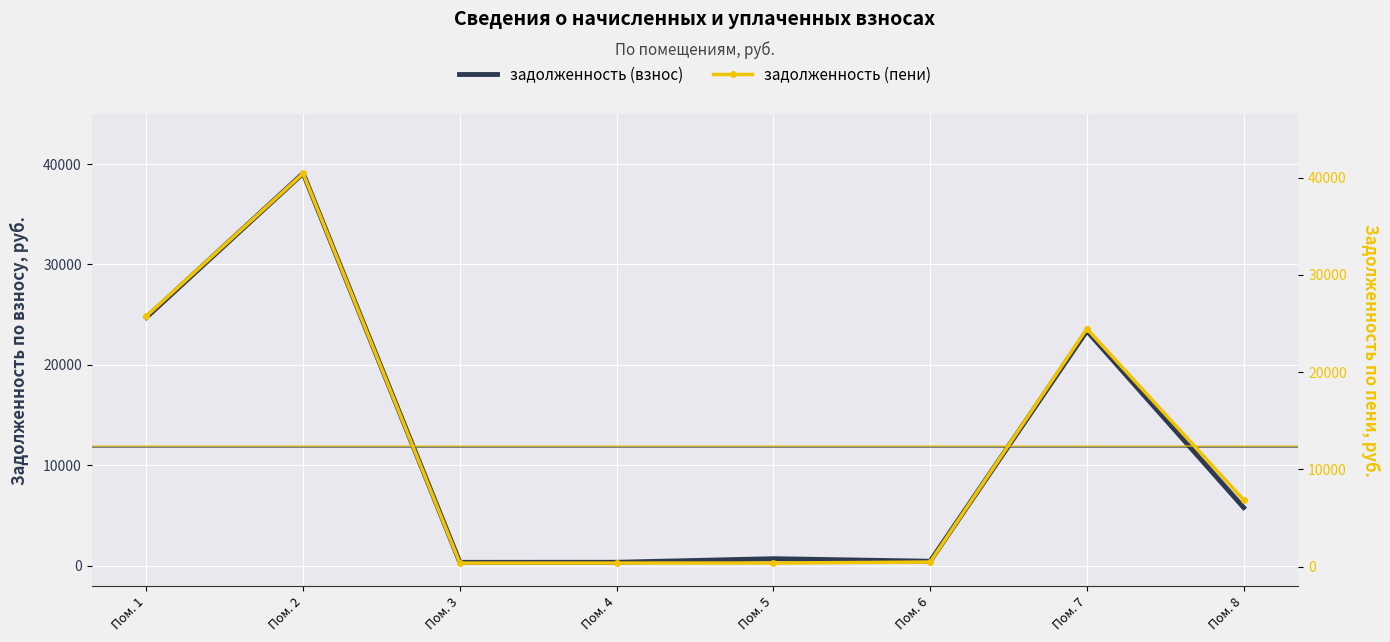

At which label does задолженность (взнос) reach its peak?

Пом. 2